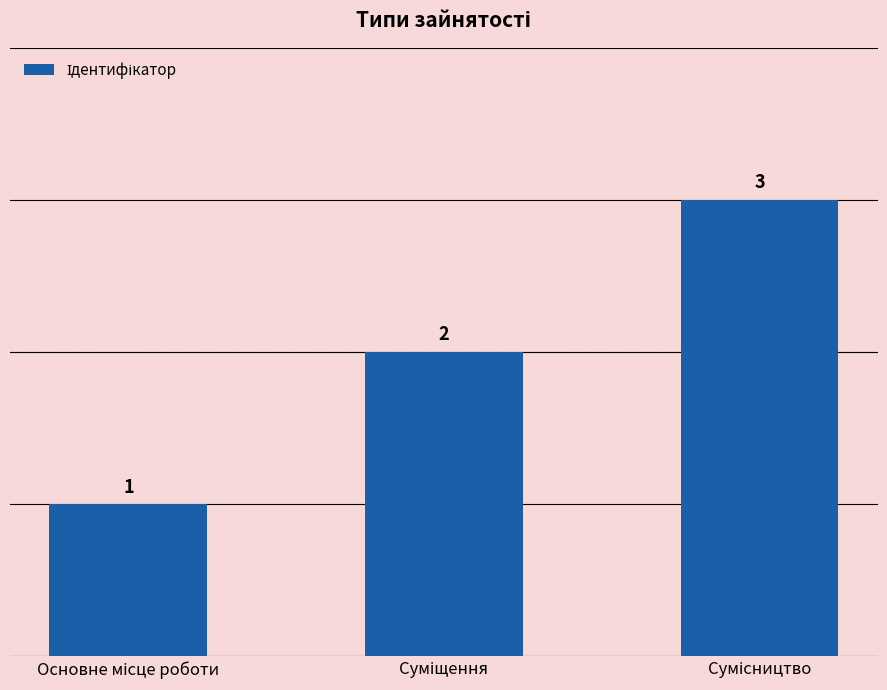

What is the maximum value shown in the chart?

3